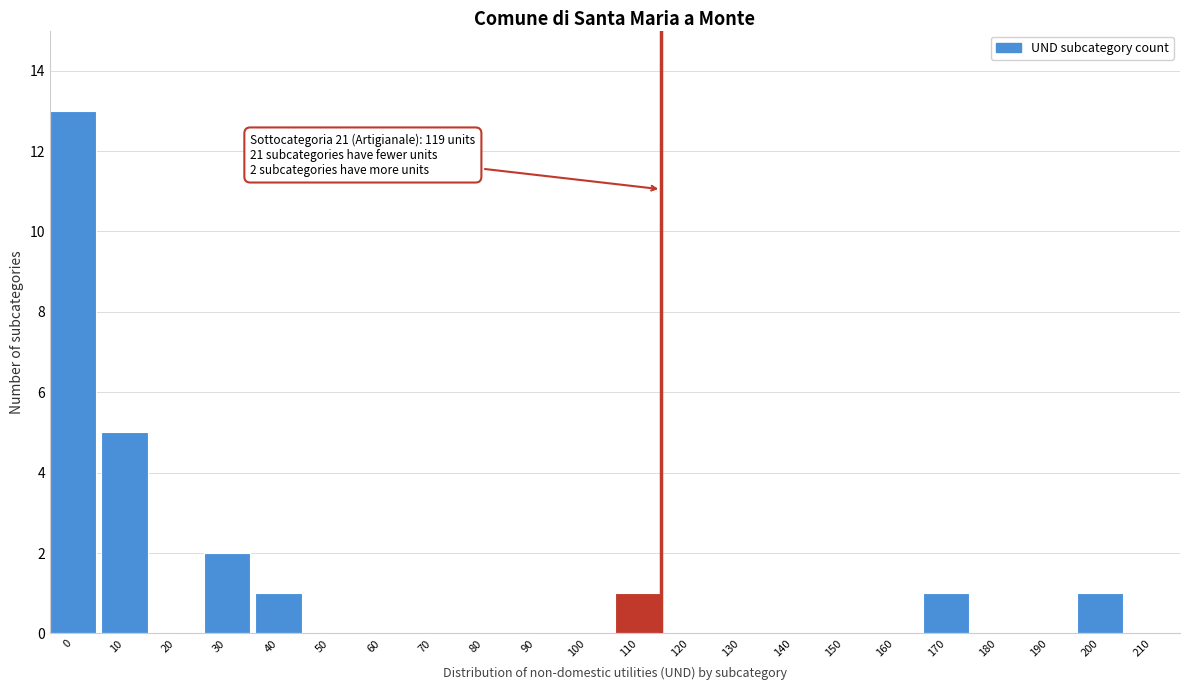

Reading left to right, list all the values displayed in this chart.

0=13	10=5	20=0	30=2	40=1	50=0	60=0	70=0	80=0	90=0	100=0	110=1	120=0	130=0	140=0	150=0	160=0	170=1	180=0	190=0	200=1	210=0